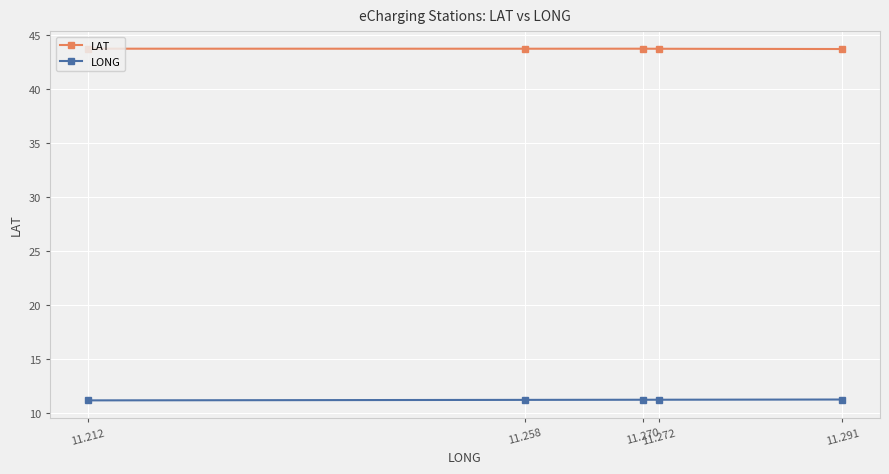

How many lines are shown in the chart?

2